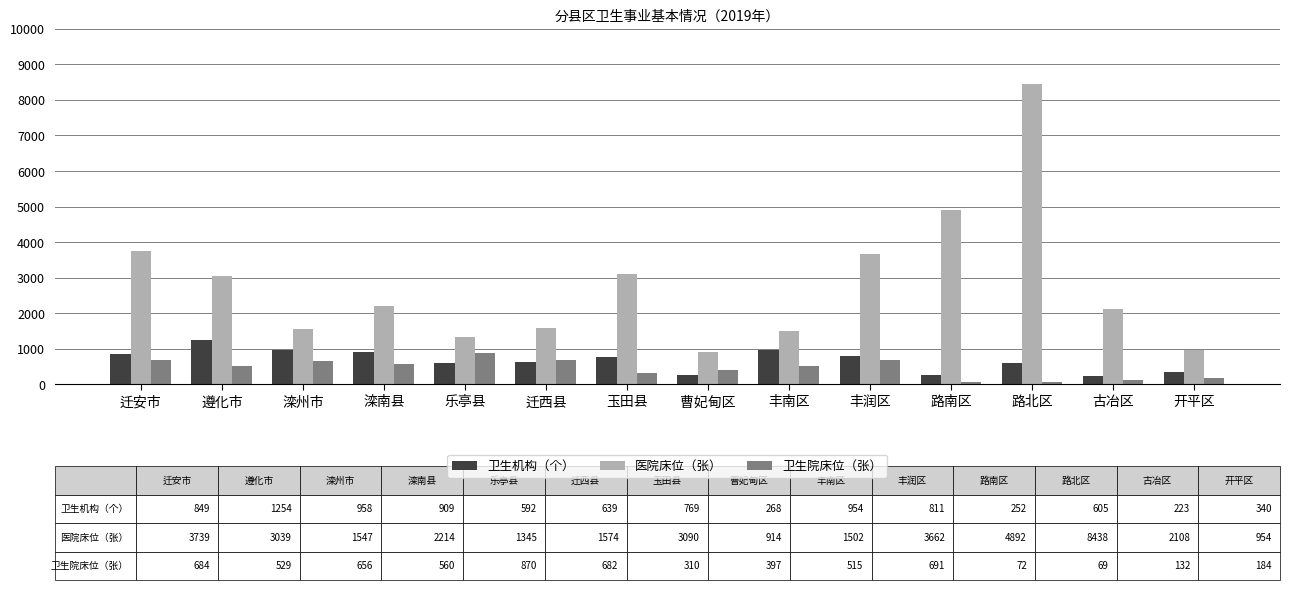

Are the bars horizontal?

No